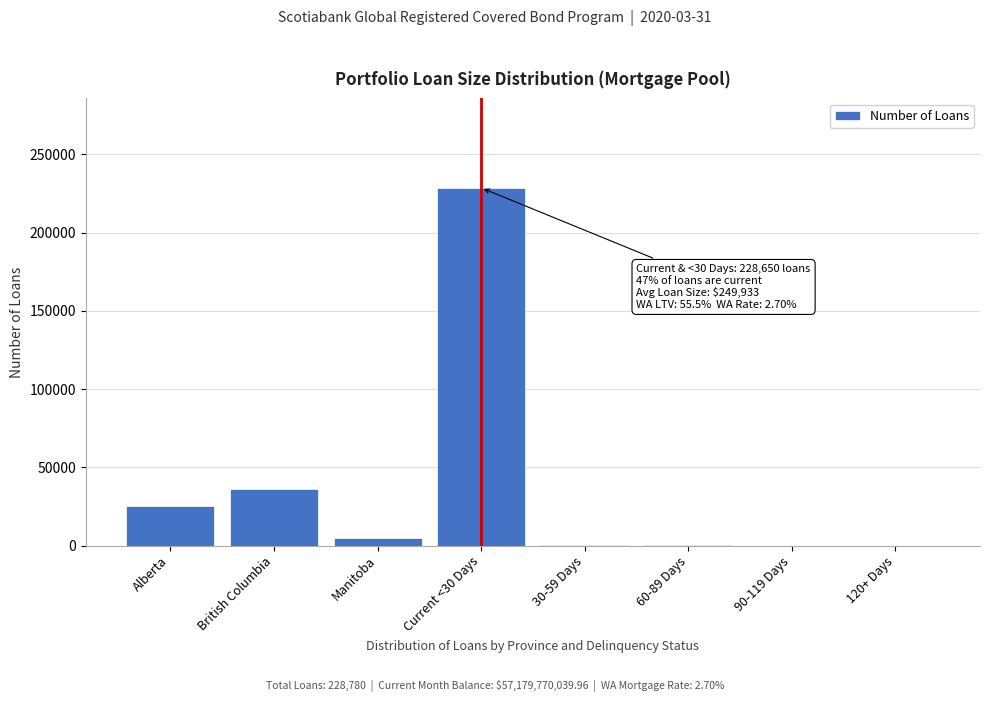

What is the maximum value shown in the chart?

228650